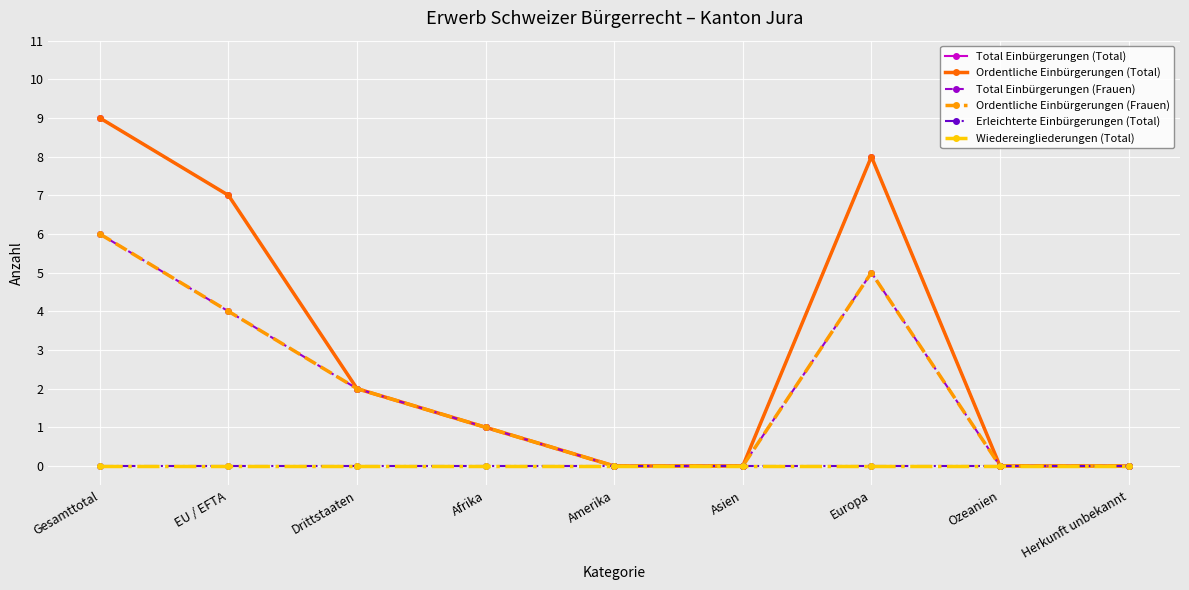

Does the chart have visible grid lines?

Yes